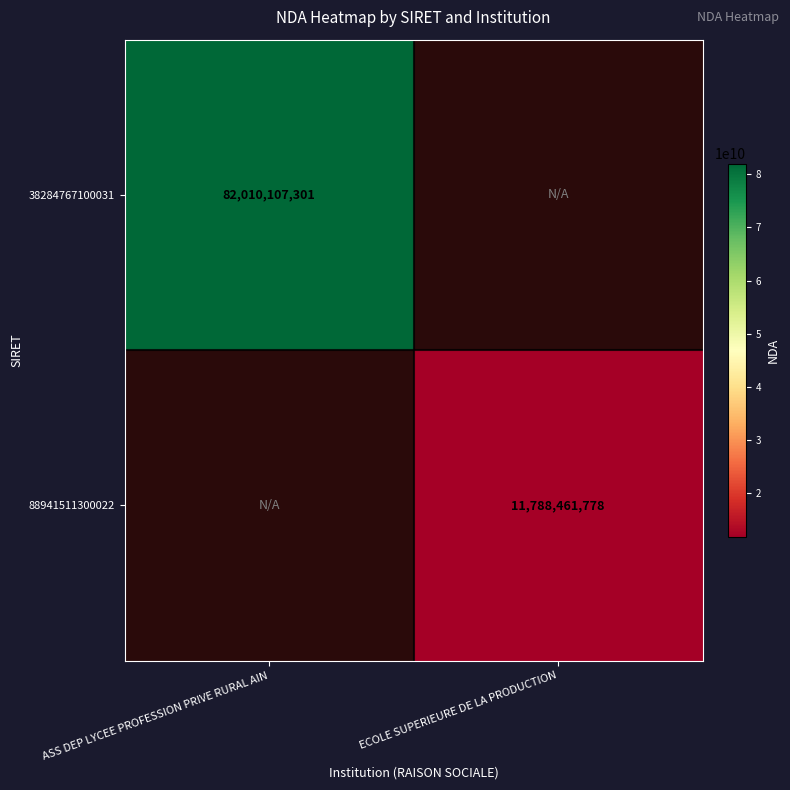

The 38284767100031 series shows 115775276395 at ASS DEP LYCEE PROFESSION PRIVE RURAL AIN. True or false?

False